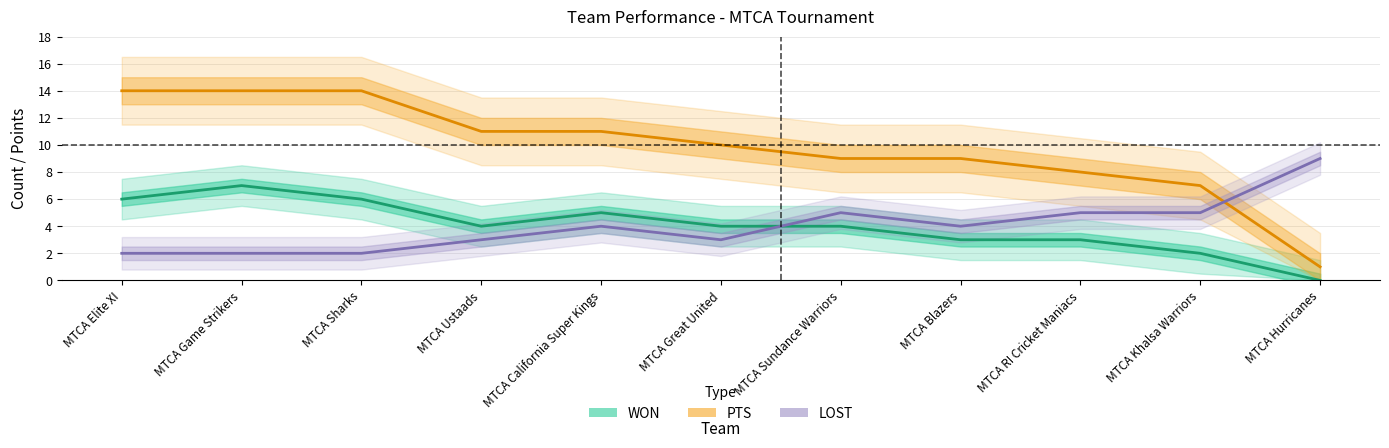

True or false: WON and PTS intersect in this chart.

False